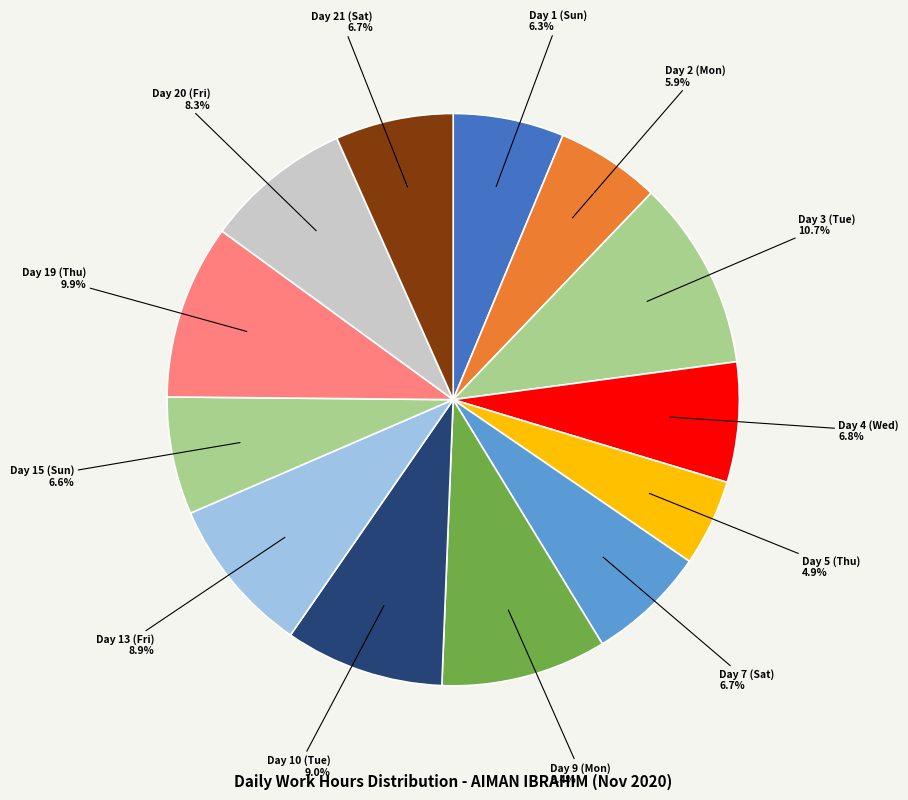

Does Day 7 (Sat) represent more than half of the total?

No